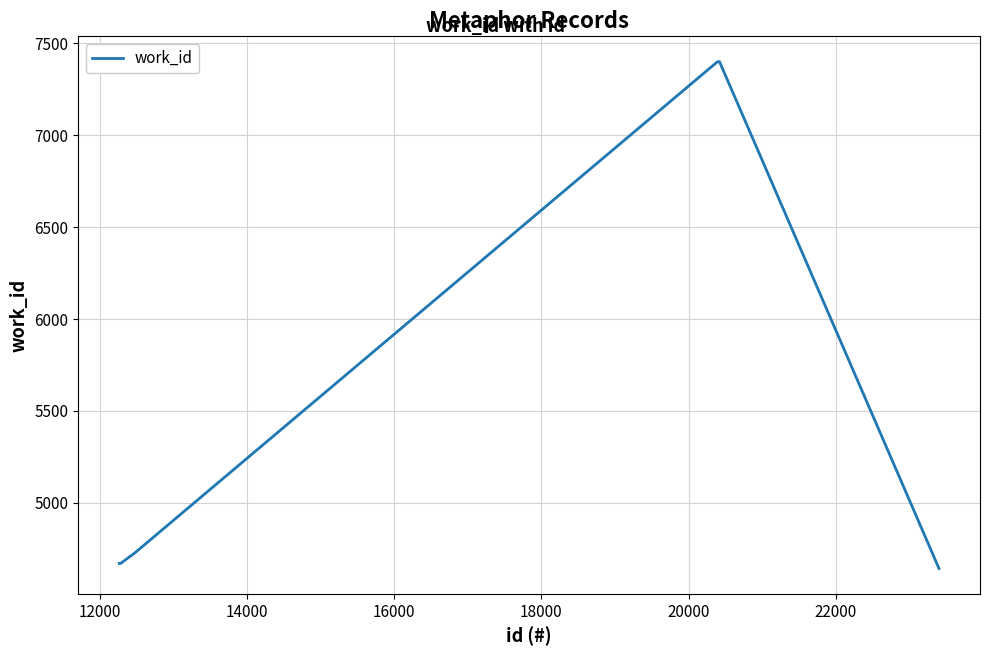

What is the maximum value shown in the chart?

7400